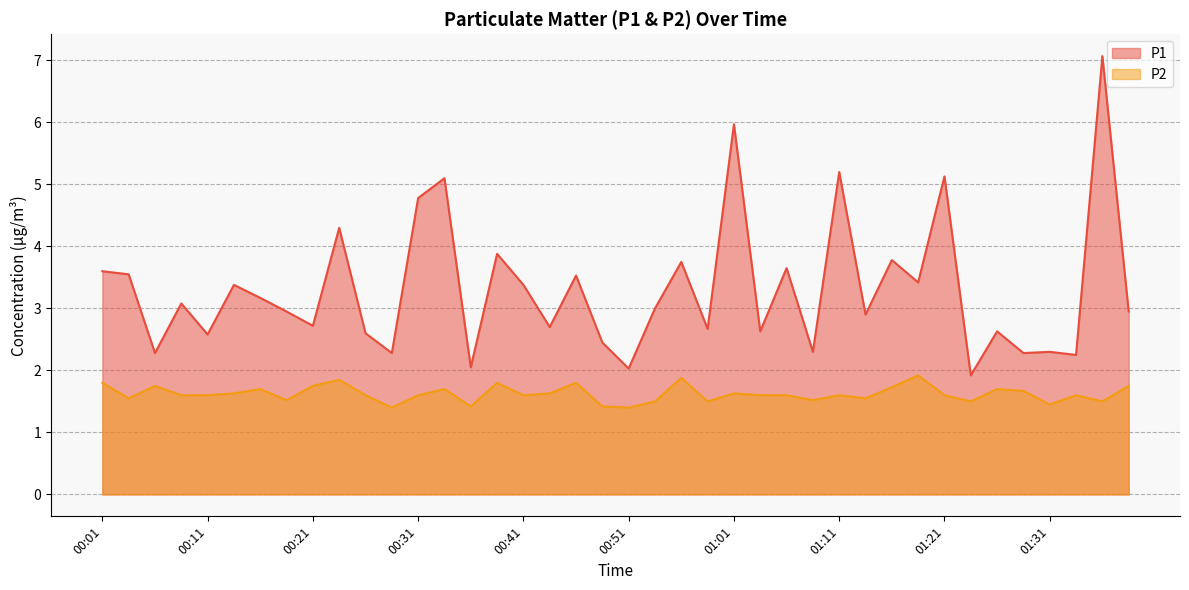

What is the maximum value shown in the chart?

7.1